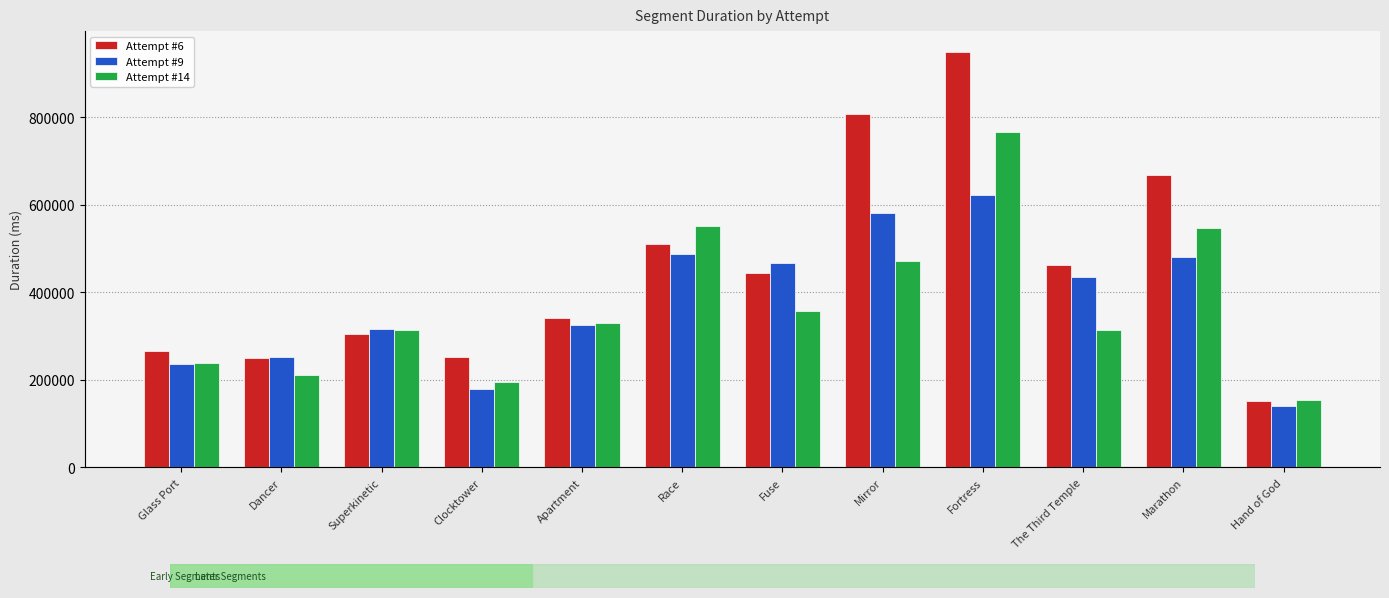

What is the sum of all Attempt #6 values?

5404829